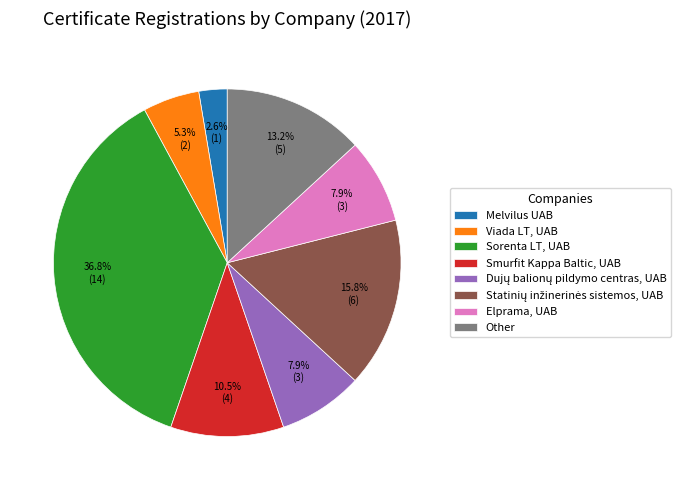

What portion of the pie excludes Elprama, UAB?

92.1%